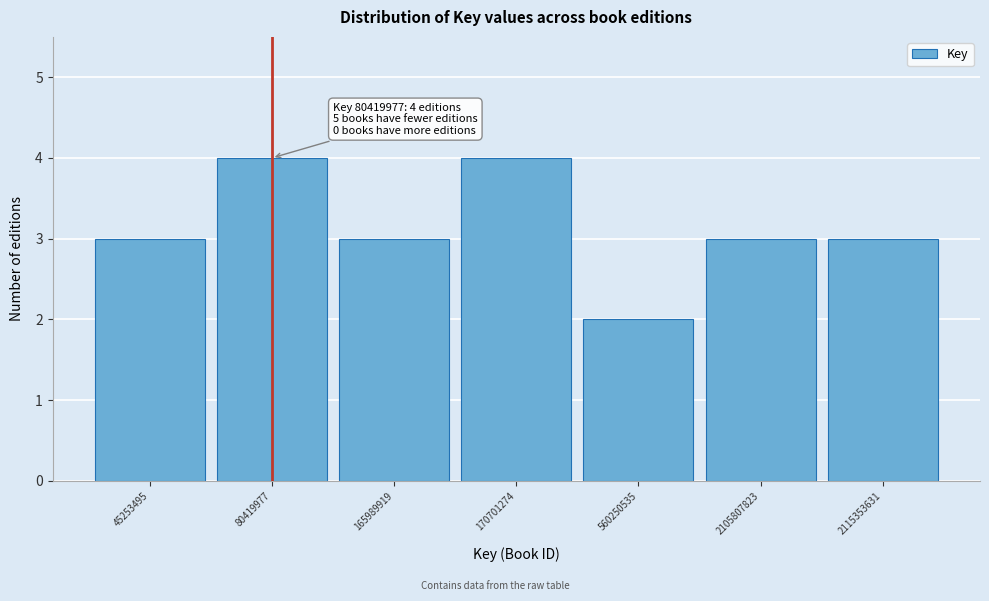

Reading right to left, transcribe all the data shown in this chart.

2115353631=3	2105807823=3	560250535=2	170701274=4	165989919=3	80419977=4	45253495=3